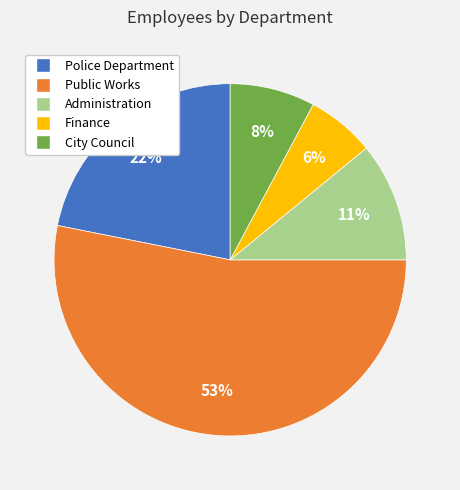

Is Finance the majority of the pie?

No